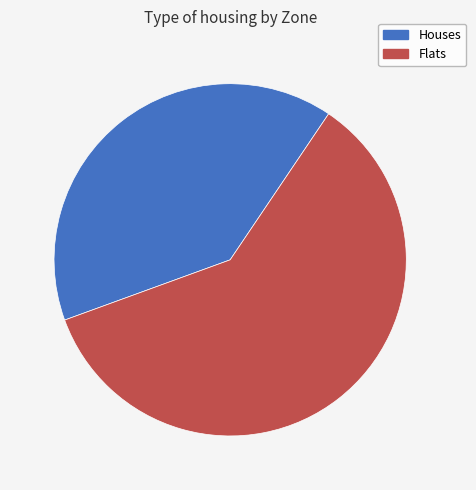

What is the smallest slice in the pie chart?

Houses